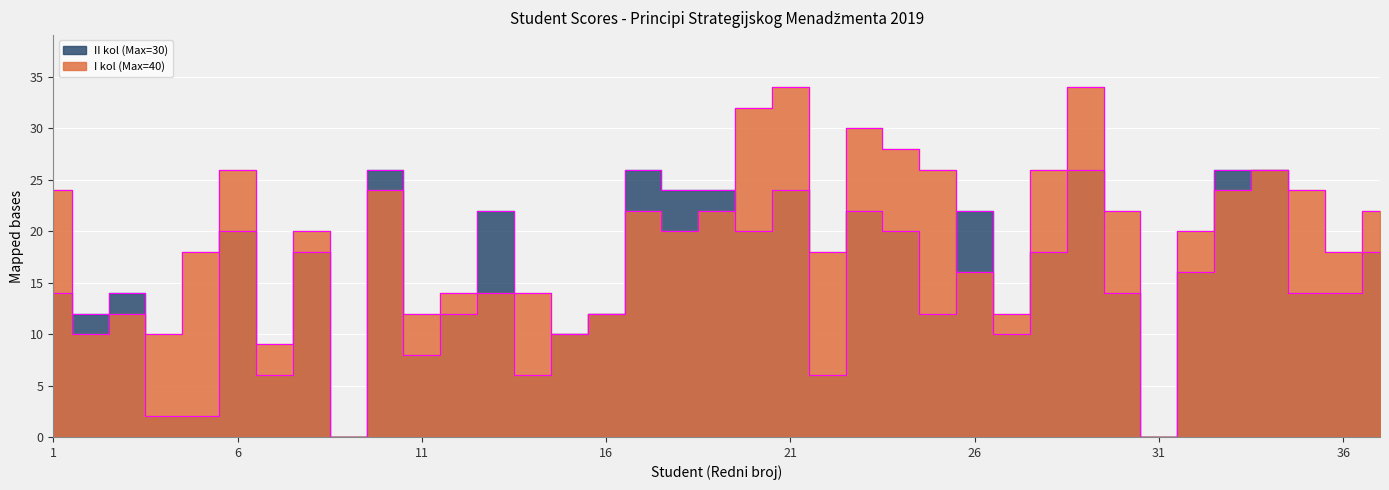

True or false: I kol (Max=40) has a value of 12 at 11.

True